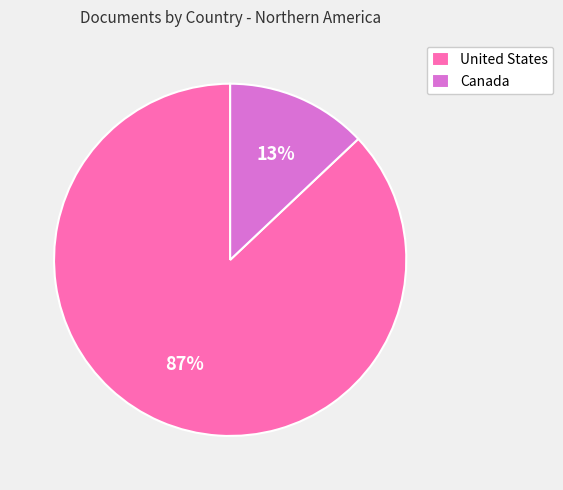

What percentage is the Canada slice, to the nearest percent?

13%